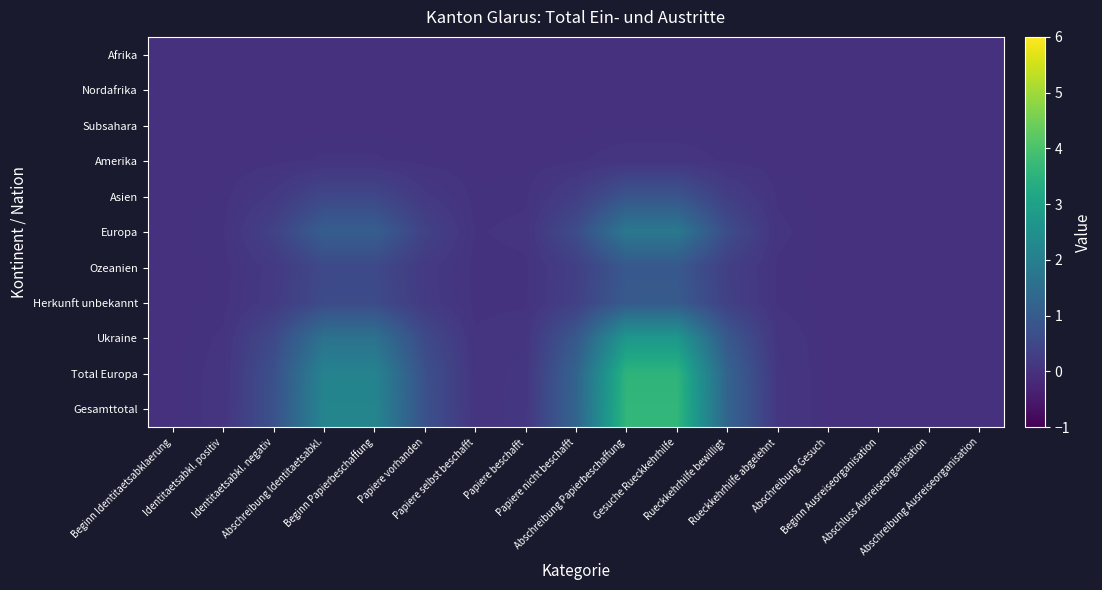

Rank the series by their maximum value, from lowest to highest.

Afrika, Nordafrika, Subsahara, Amerika, Asien, Ozeanien, Herkunft unbekannt, Europa, Ukraine, Total Europa, Gesamttotal